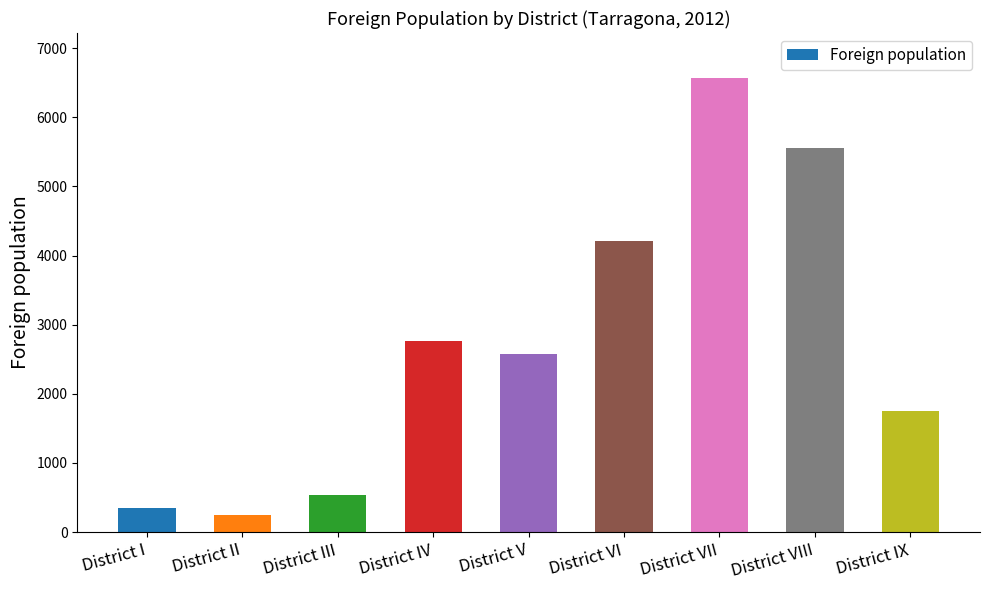

Does the chart contain any negative values?

No